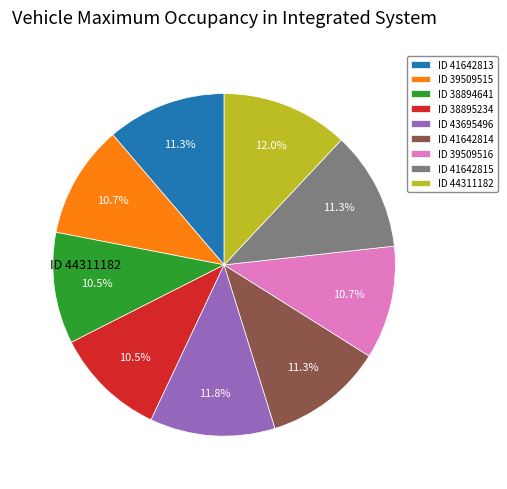

What is the ratio of the value at ID 41642813 to the value at ID 44311182?

0.9